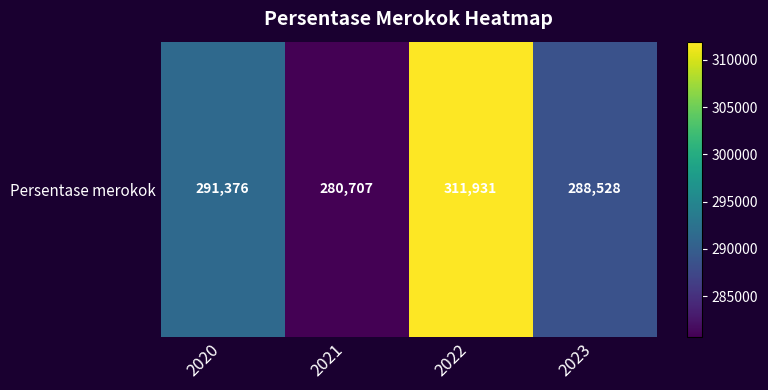

Reading left to right, transcribe all the data shown in this chart.

2020=291376	2021=280707	2022=311931	2023=288528